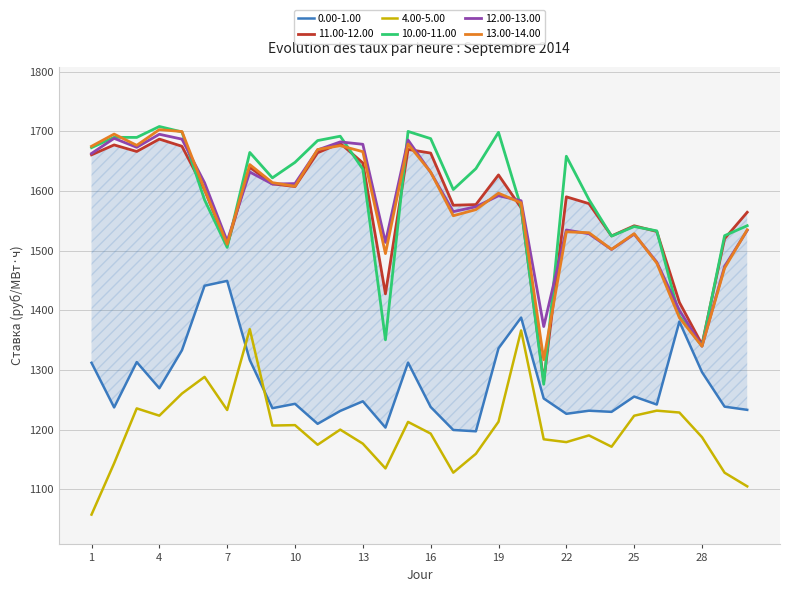

What is the spread (max minus min) of values at 28?

155.5